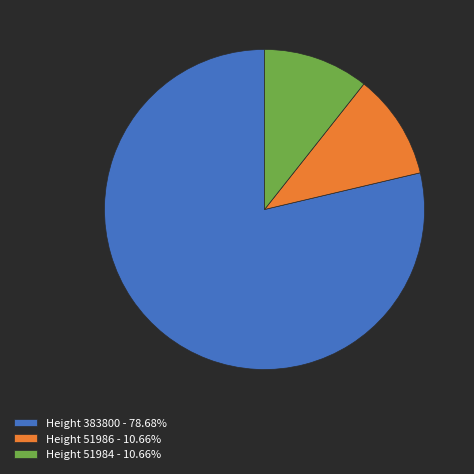

Is Height 383800 - 78.68% the majority of the pie?

Yes